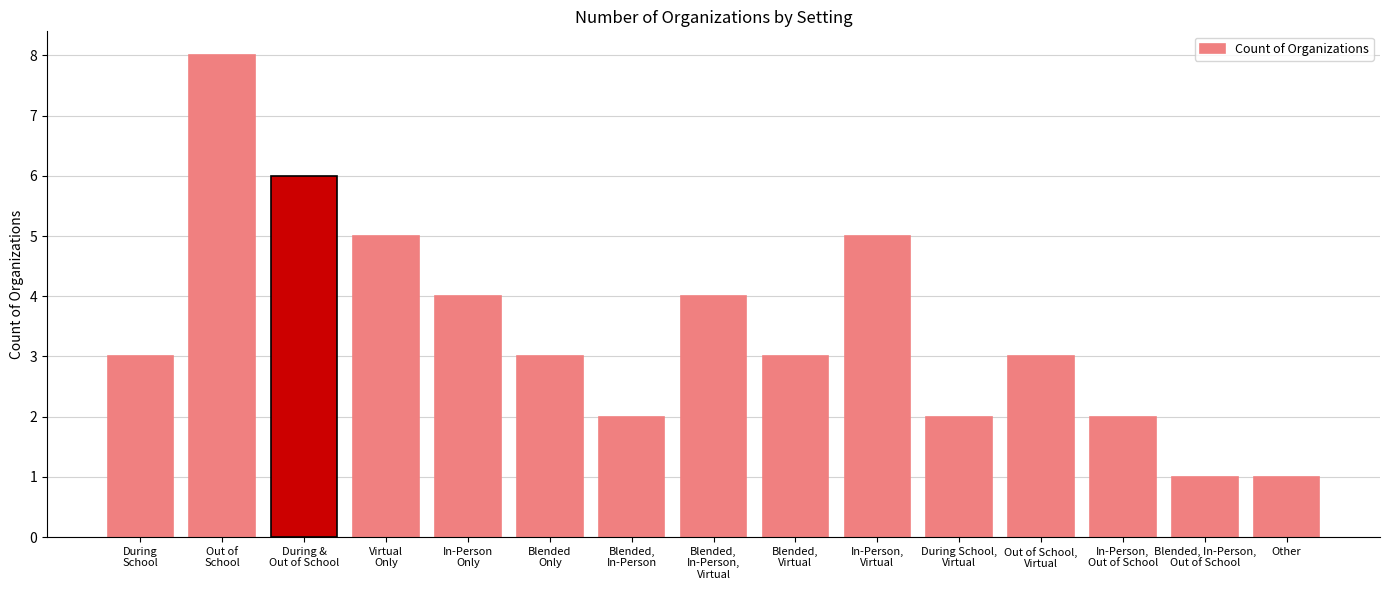

What is the value of the 12th bar from the left?

3